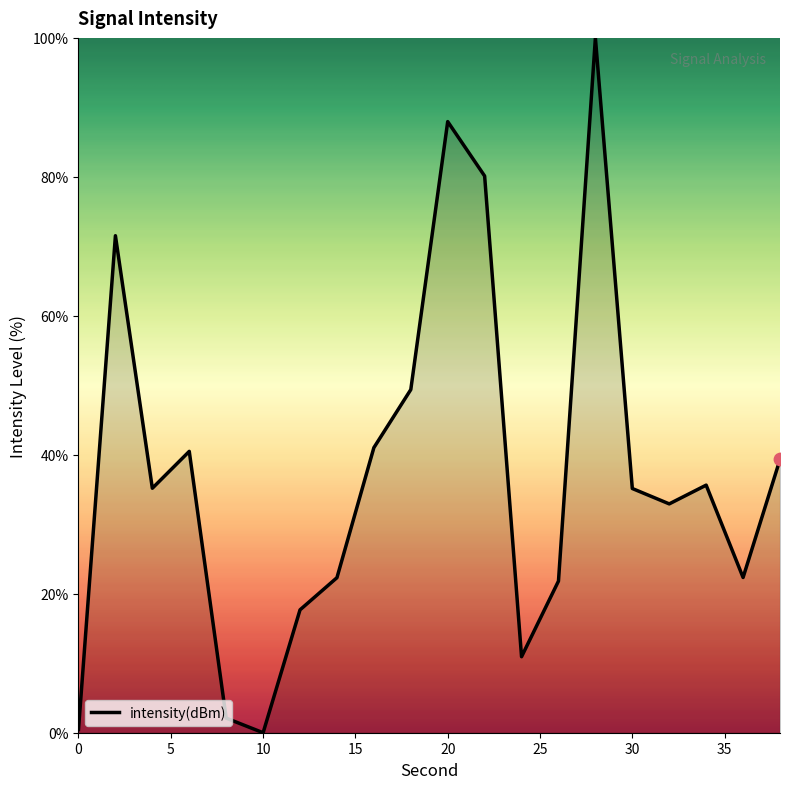

What is the difference between the maximum and minimum values?

100.0